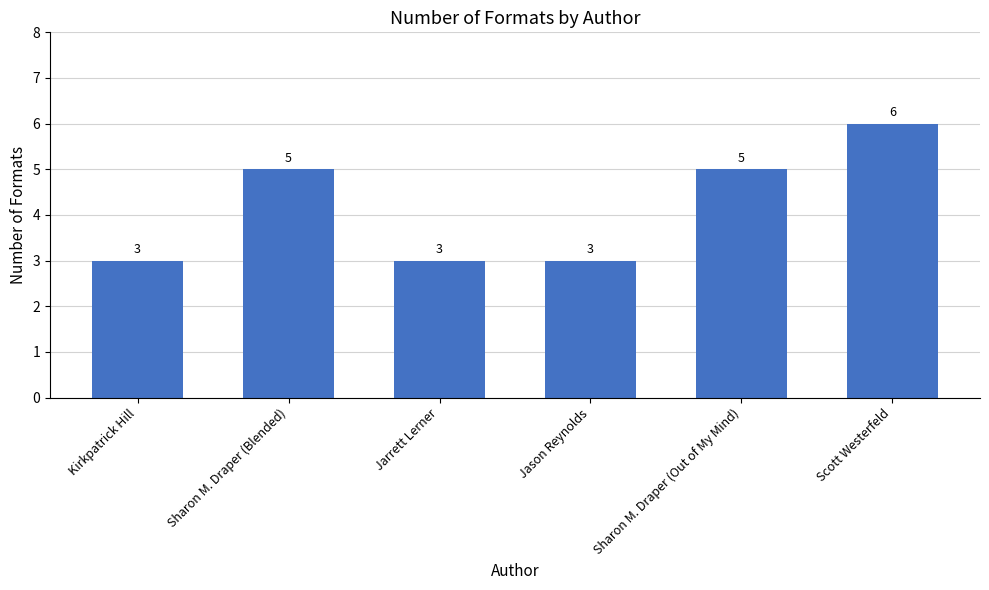

Reading left to right, extract all data points from this chart.

Kirkpatrick Hill=3	Sharon M. Draper (Blended)=5	Jarrett Lerner=3	Jason Reynolds=3	Sharon M. Draper (Out of My Mind)=5	Scott Westerfeld=6